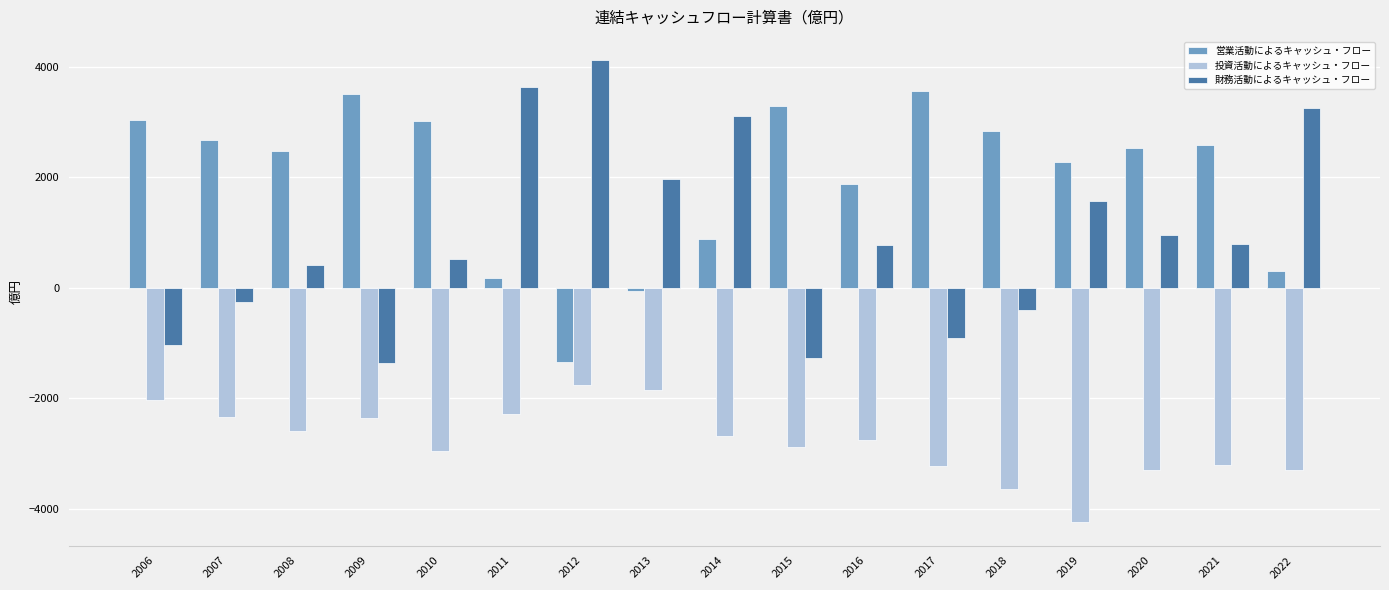

How many groups of bars are there?

17